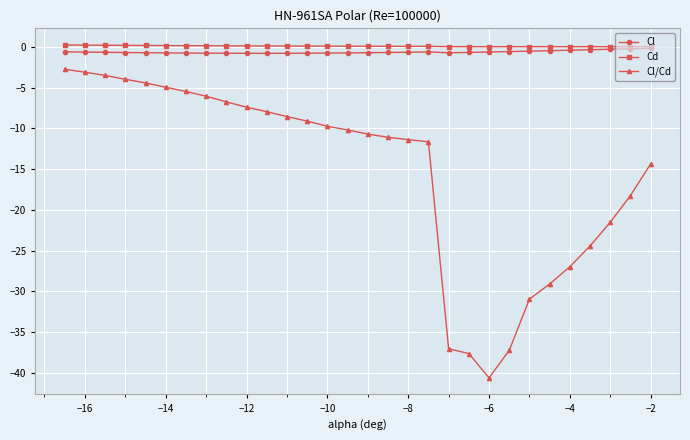

What is the value of the Cl/Cd point at the 3rd from the left?

-3.5